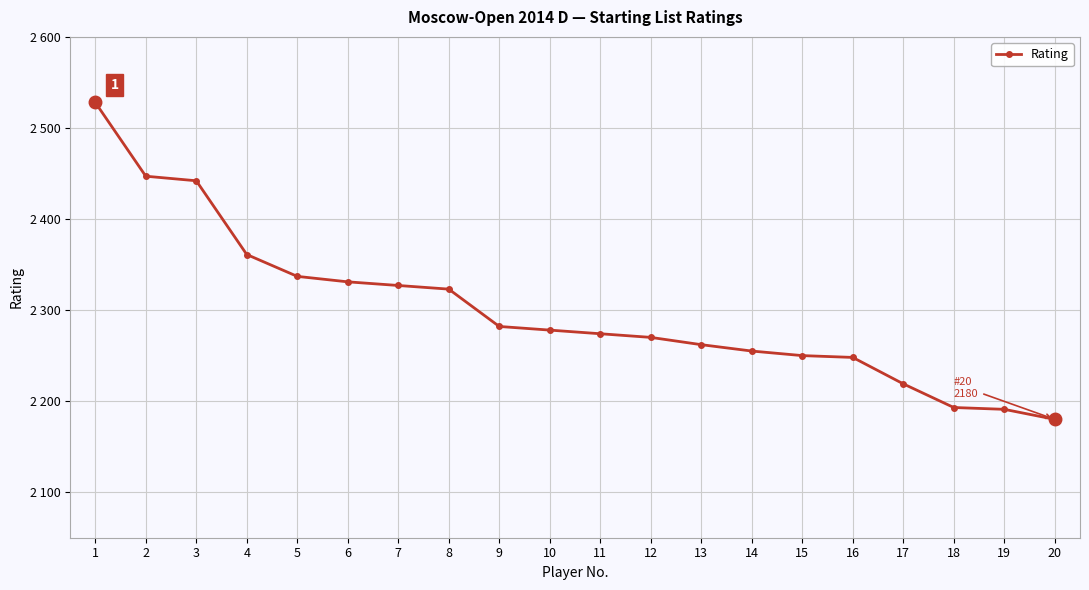

How many data points does each series have?

20